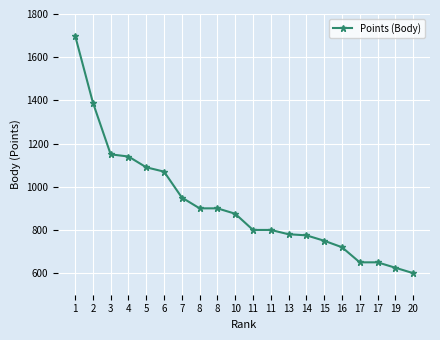

Is it true that the value at 10 is 370?

False